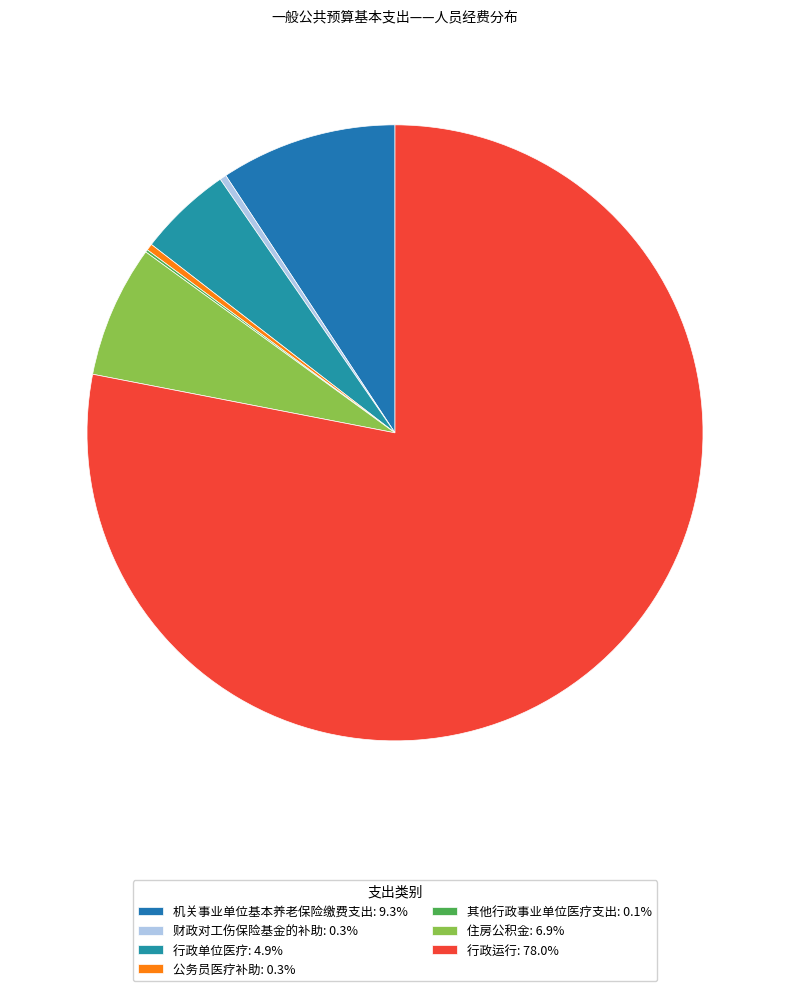

True or false: 公务员医疗补助 accounts for 0% of the total.

True